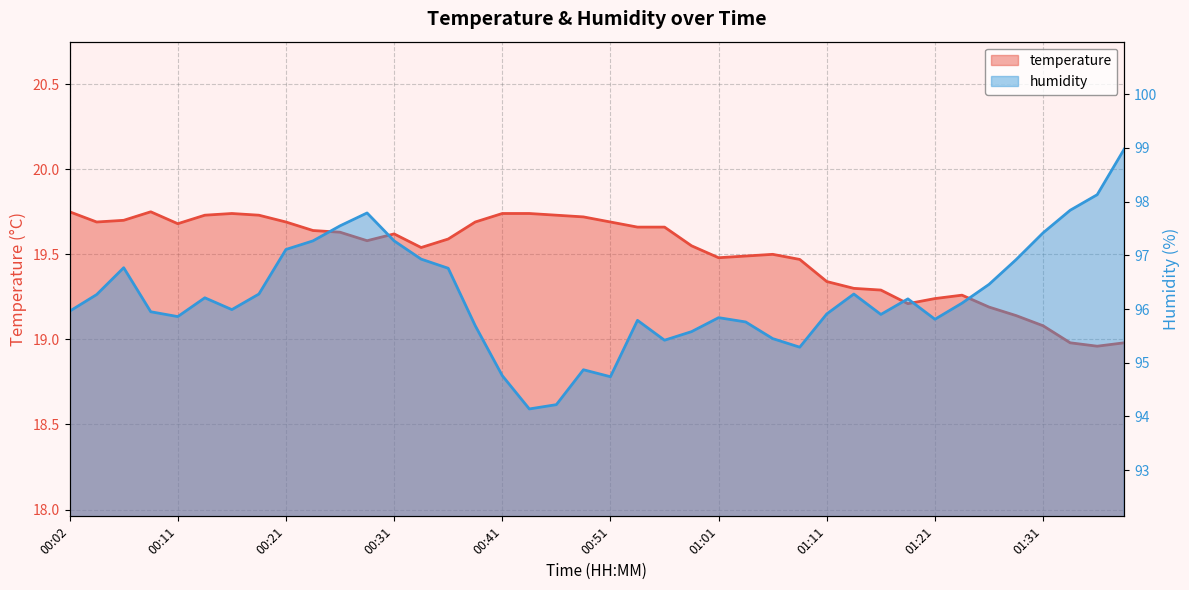

Which series has the largest total across all categories?

humidity